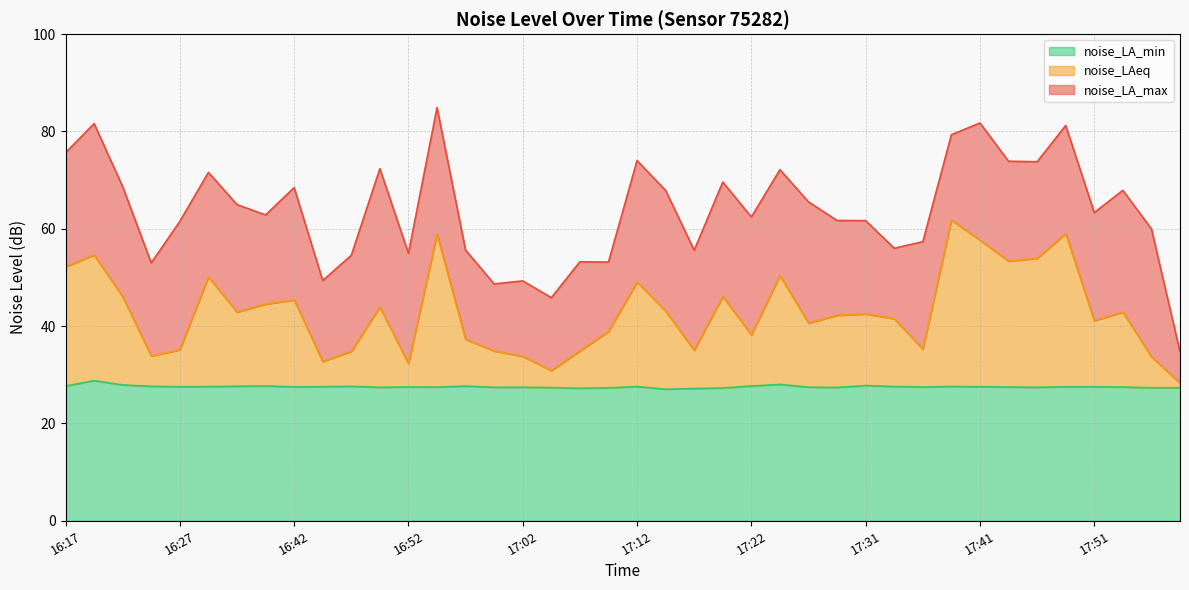

Reading left to right, list all the values displayed in this chart.

noise_LA_max: 75.6	81.6	68.7	53.0	61.5	71.6	65.0	62.8	68.5	49.4	54.6	72.4	55.0	84.9	55.6	48.7	49.3	45.9	53.2	53.2	74.0	67.9	55.6	69.6	62.4	72.2	65.5	61.7	61.7	56.0	57.4	79.3	81.8	73.9	73.8	81.2	63.3	67.9	60.0	34.8
noise_LAeq: 52.2	54.6	46.1	33.9	35.1	50.1	42.9	44.5	45.4	32.7	34.8	43.9	32.3	58.9	37.3	34.9	33.8	30.9	34.9	38.9	49.0	43.1	35.0	46.1	38.2	50.4	40.6	42.2	42.5	41.5	35.3	61.8	57.7	53.4	53.9	59.0	41.1	42.9	33.7	28.3
noise_LA_min: 27.7	28.8	27.9	27.6	27.6	27.6	27.6	27.7	27.5	27.6	27.6	27.4	27.5	27.5	27.7	27.4	27.4	27.4	27.2	27.3	27.6	27.0	27.2	27.3	27.7	28.0	27.5	27.4	27.8	27.6	27.5	27.6	27.6	27.5	27.4	27.5	27.5	27.5	27.3	27.3